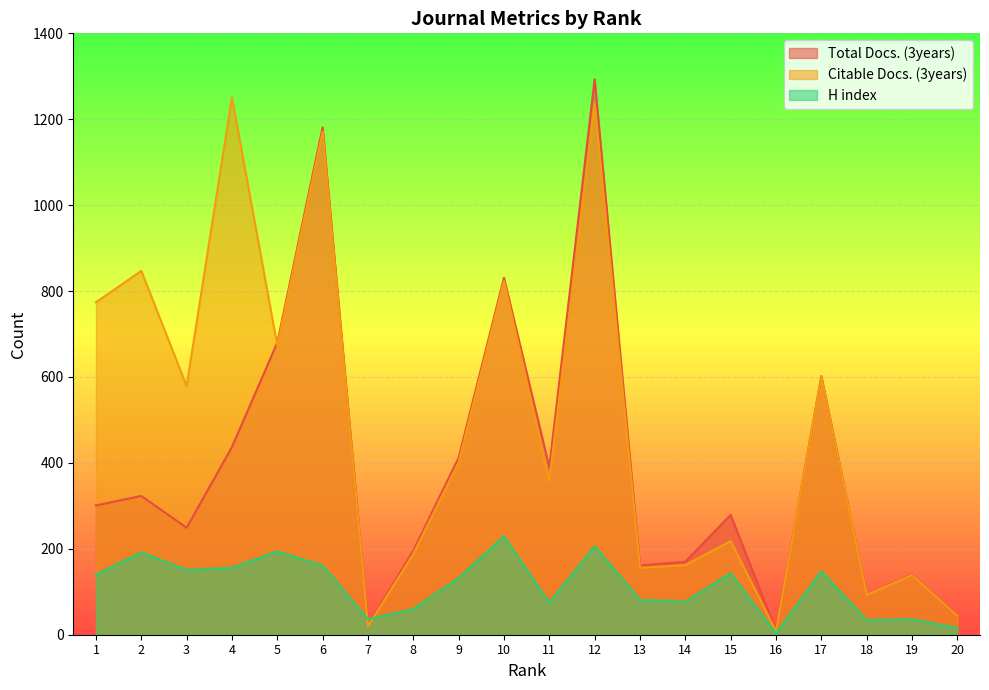

How many interior local peaks does the H index series have?

7